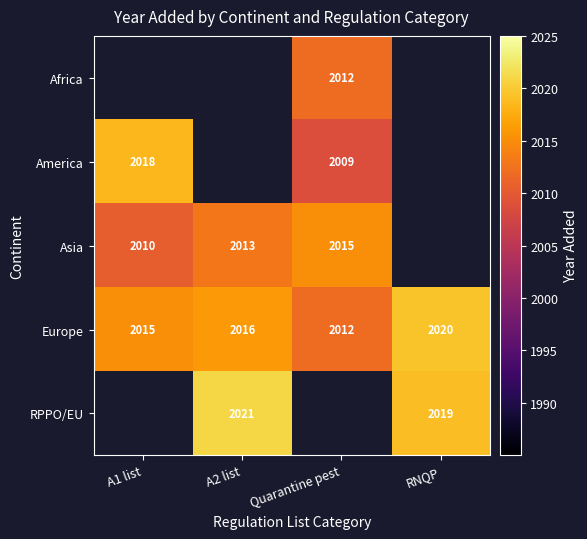

What is the sum of all Europe values?

8063